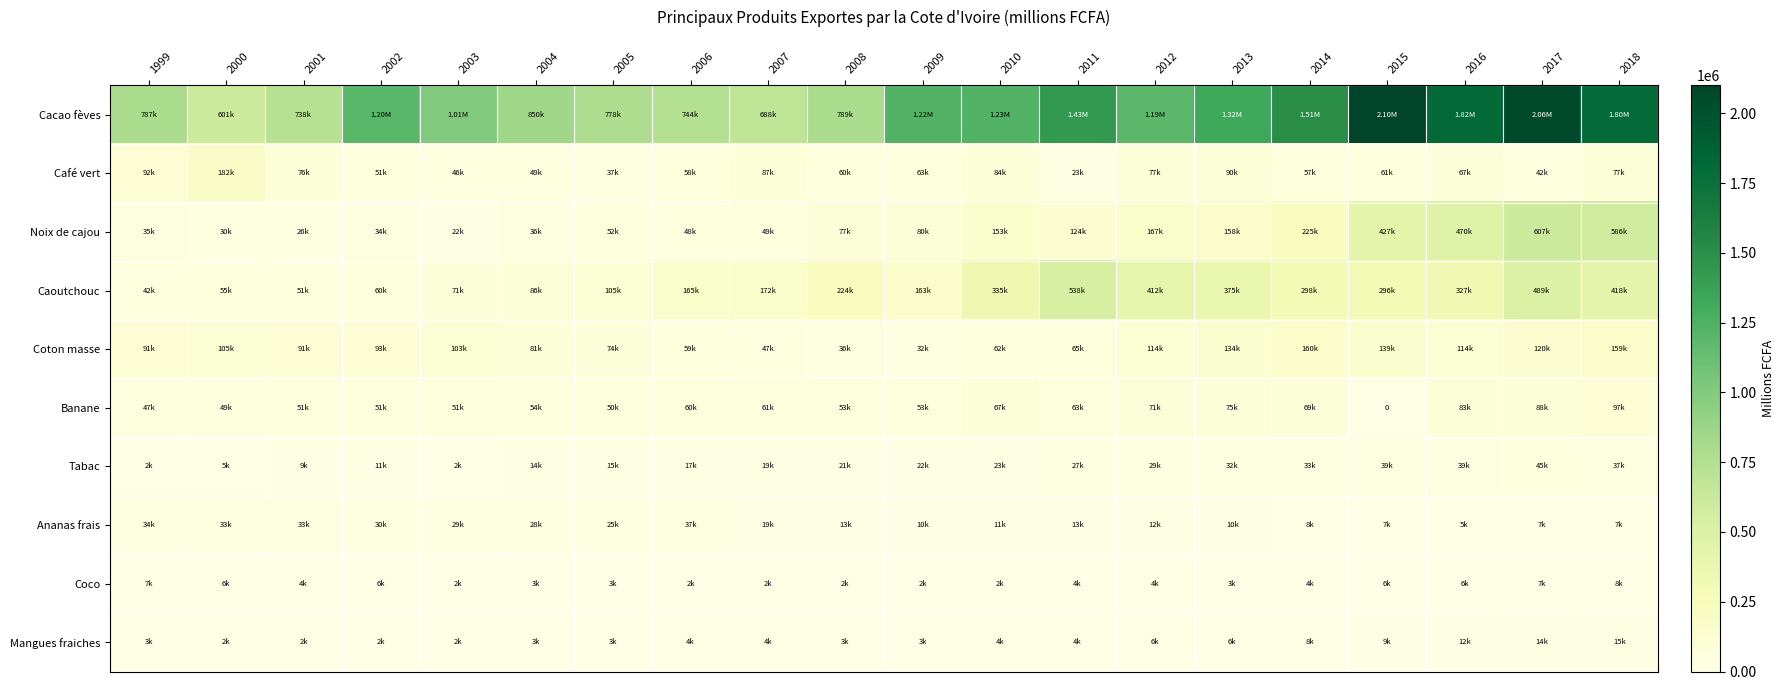

What is the average value of the Coton masse series?

93978.4